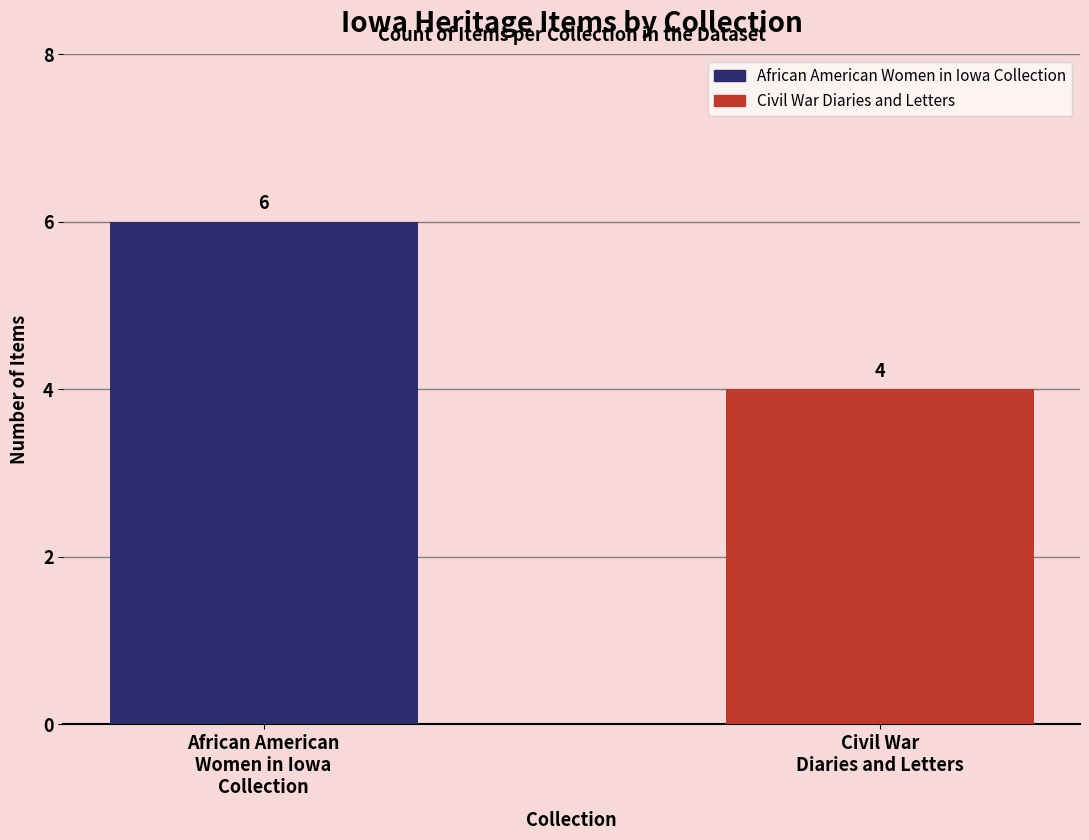

What is the smallest value displayed?

4